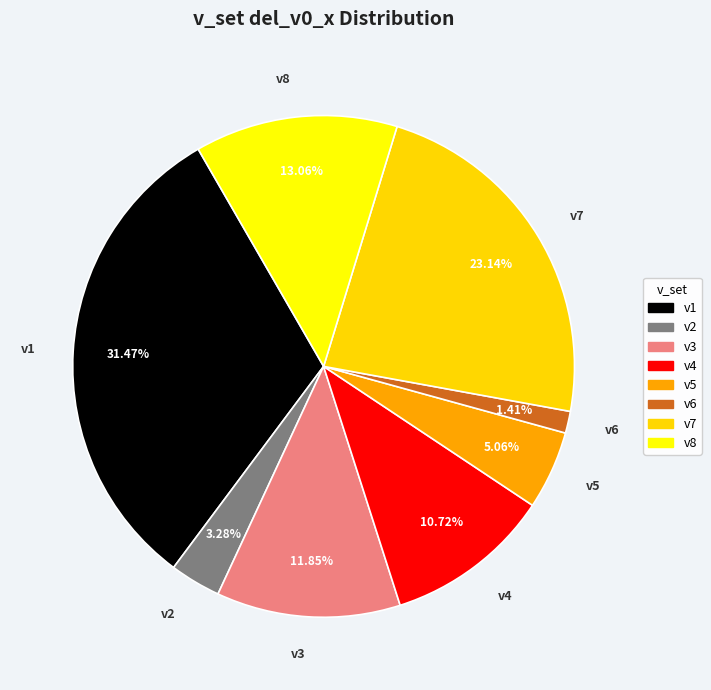

Is v5 the majority of the pie?

No